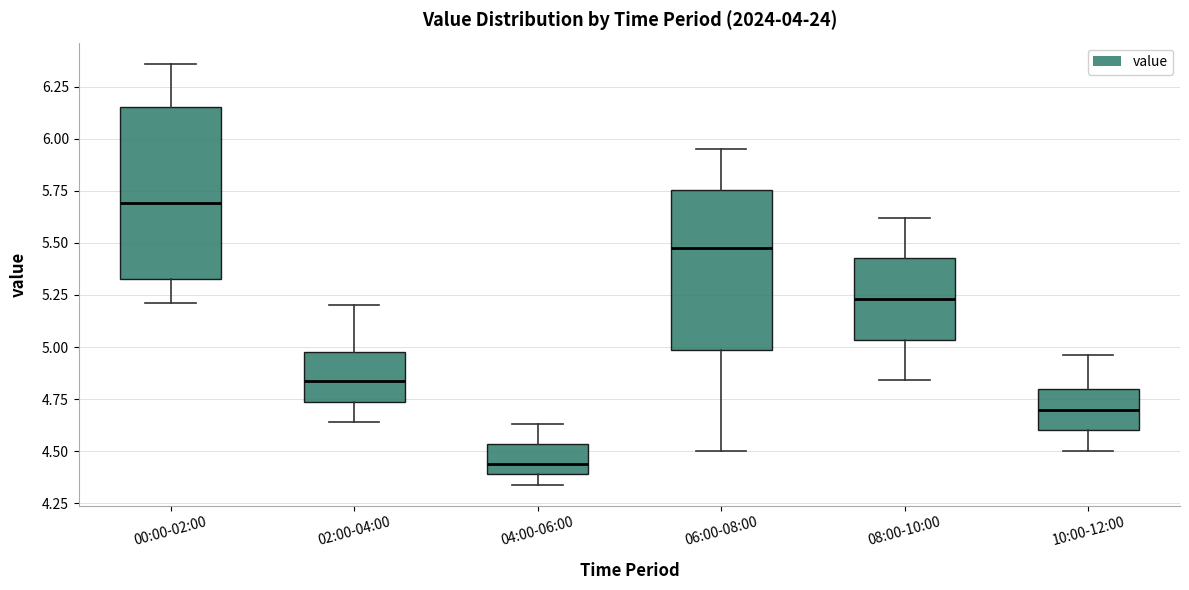

Reading left to right, transcribe this box plot: for each box, give where its median line is, the range the box spans, and where its two whiskers end, as read against the y-axis. The values are not printed on the chart, so give them approximately, as read against the axis.

00:00-02:00: median 5.70, box 5.35 to 6.15, whiskers 5.20 to 6.35
02:00-04:00: median 4.85, box 4.75 to 5.00, whiskers 4.65 to 5.20
04:00-06:00: median 4.45, box 4.40 to 4.55, whiskers 4.35 to 4.65
06:00-08:00: median 5.50, box 5.00 to 5.75, whiskers 4.50 to 5.95
08:00-10:00: median 5.25, box 5.05 to 5.45, whiskers 4.85 to 5.60
10:00-12:00: median 4.70, box 4.60 to 4.80, whiskers 4.50 to 4.95